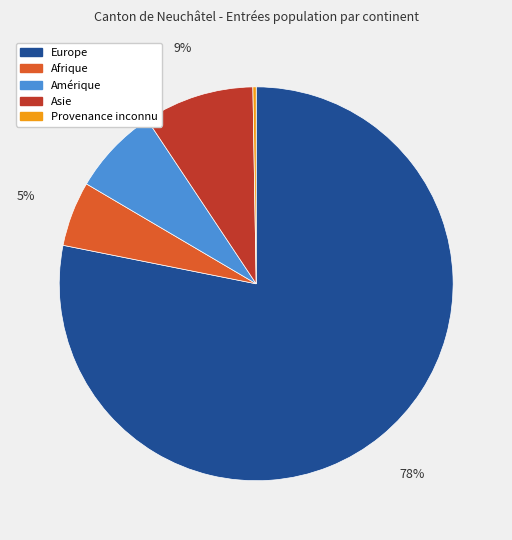

To the nearest percent, what is the average slice percentage?

20%